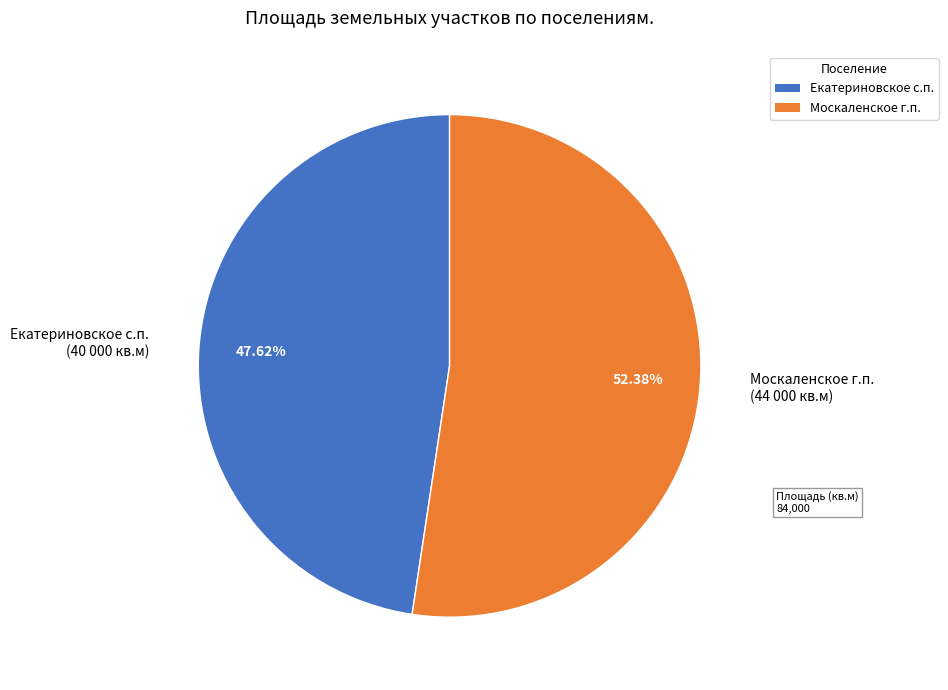

What is the majority slice?

Москаленское г.п.